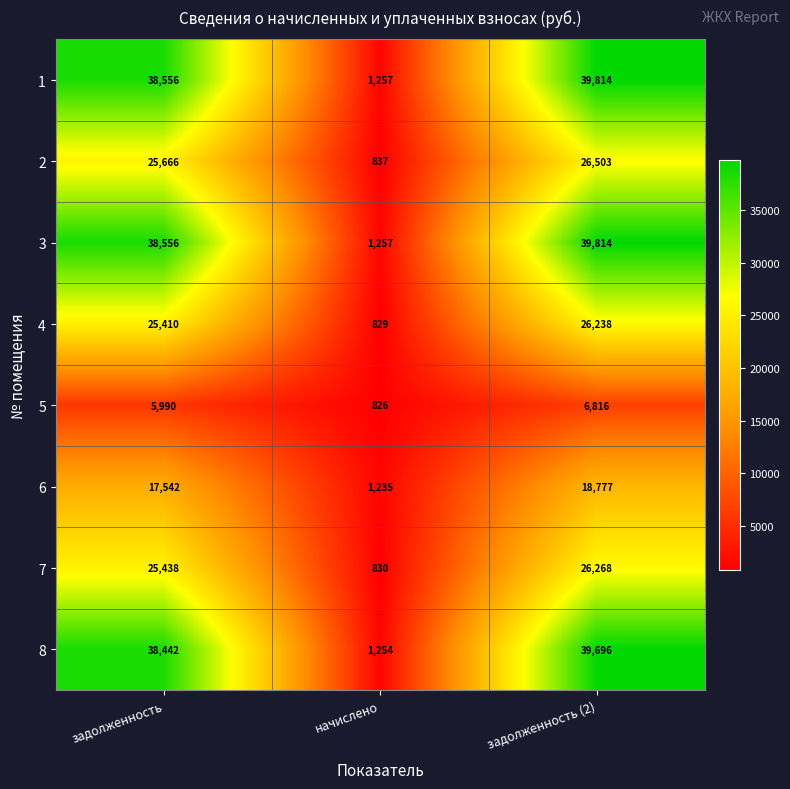

Rank the categories by 5 value from highest to lowest.

задолженность (2), задолженность, начислено